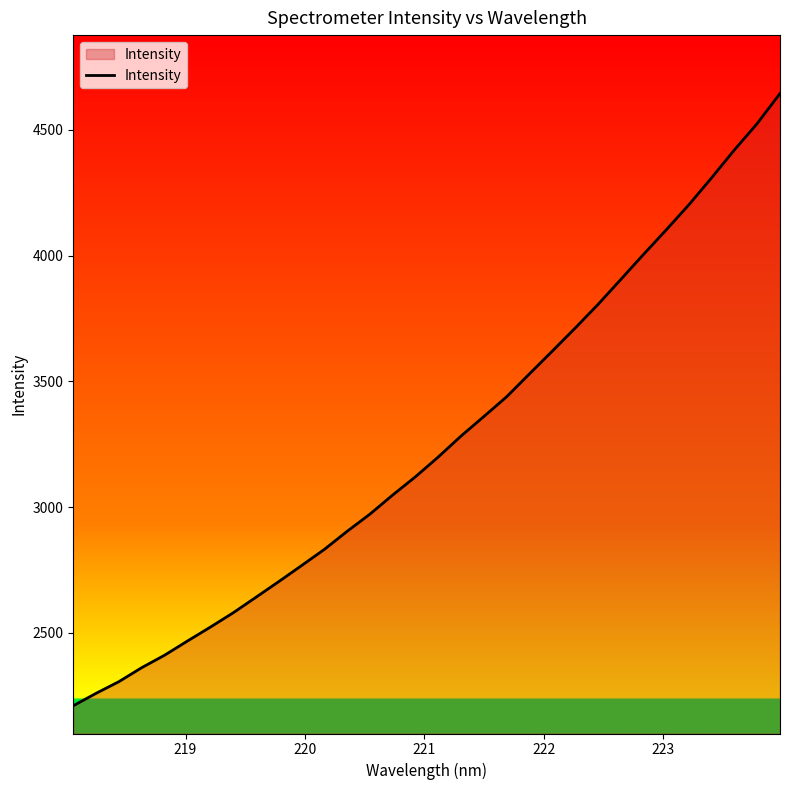

What is the difference between the maximum and minimum values?

2435.6